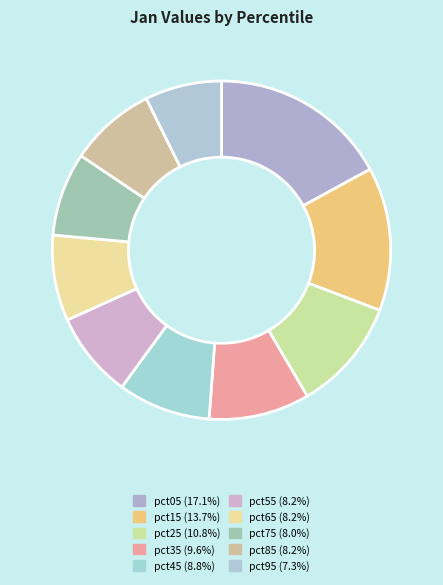

The pct95 slice represents 15% of the pie. True or false?

False